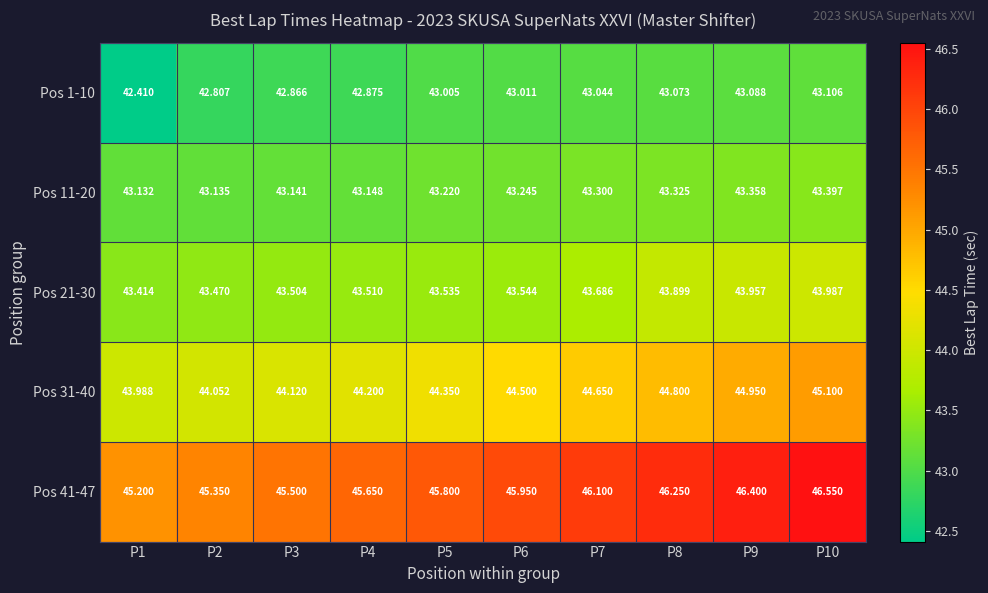

Is the value of Pos 31-40 at P9 greater than the value of Pos 21-30 at P5?

Yes